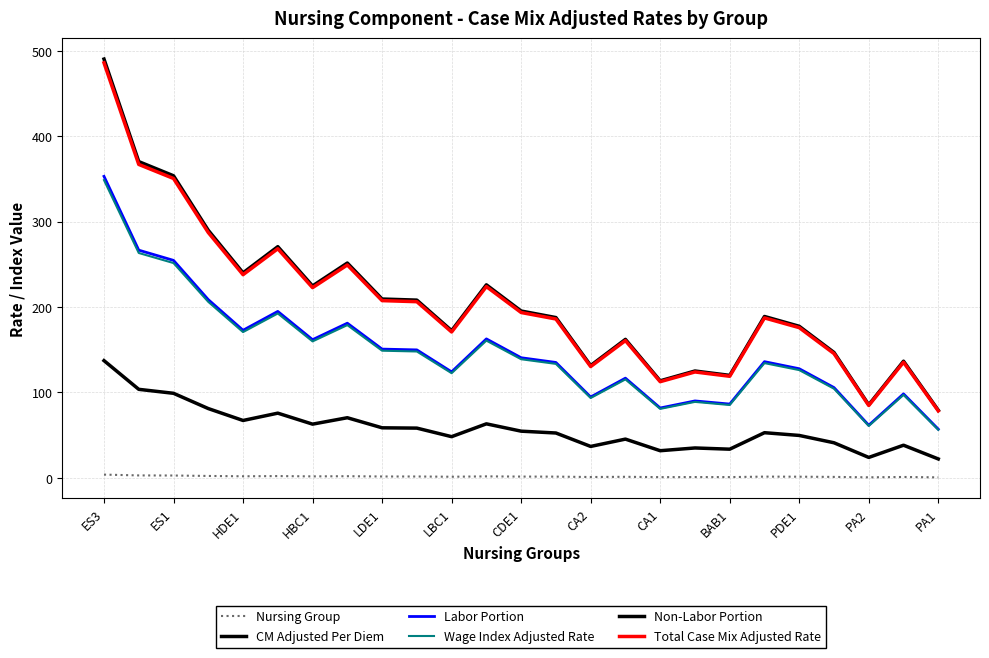

What is the label of the 20th point from the left?

19